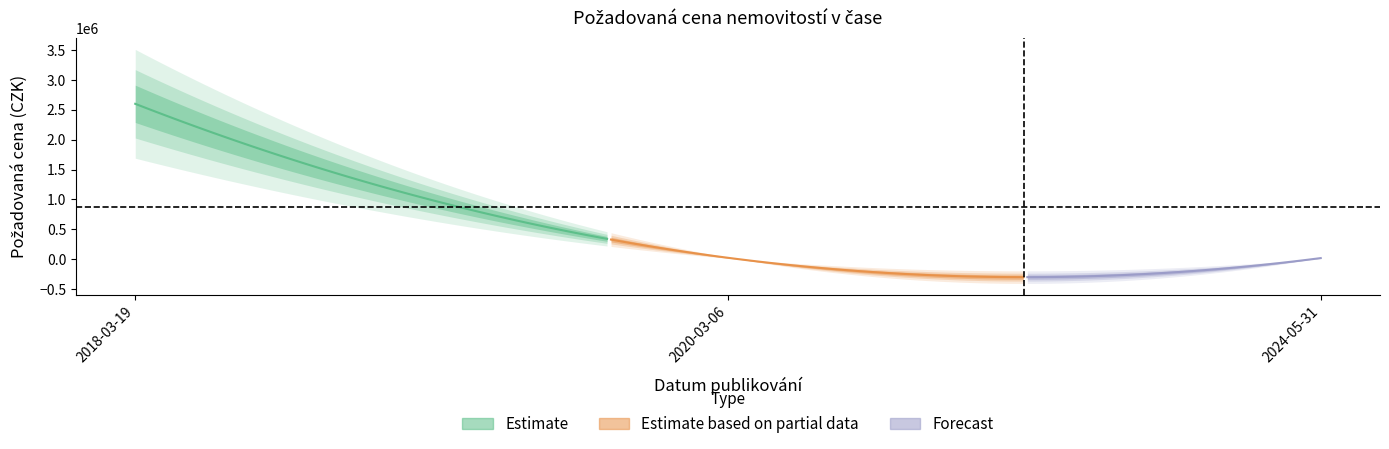

What is the difference between the values at 2024-05-31 and 2018-03-19?

2581000